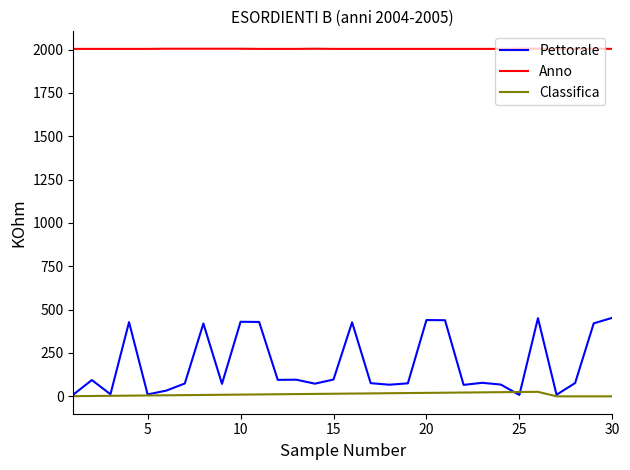

What is the greatest value displayed?

2005